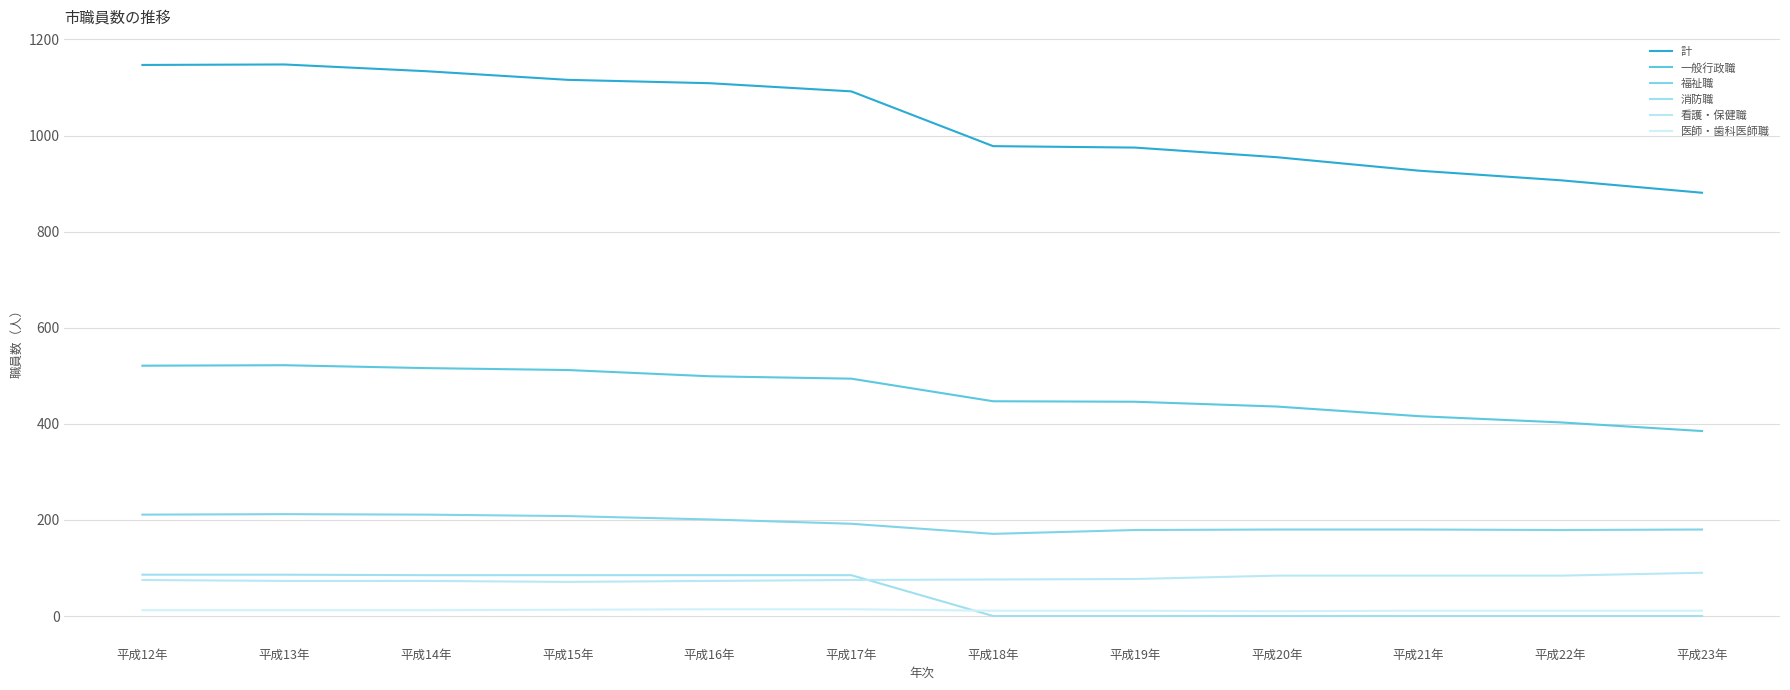

Between 平成23年 and 平成21年, which is larger?

平成21年